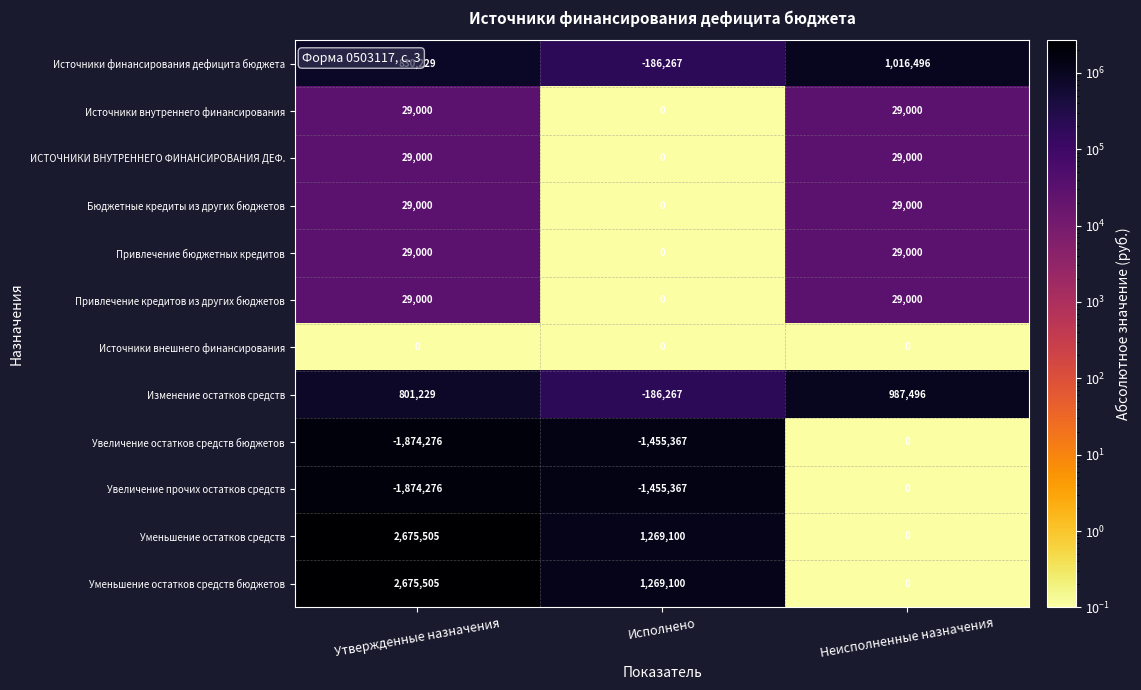

What is the difference between the highest and lowest values at Исполнено?

2724467